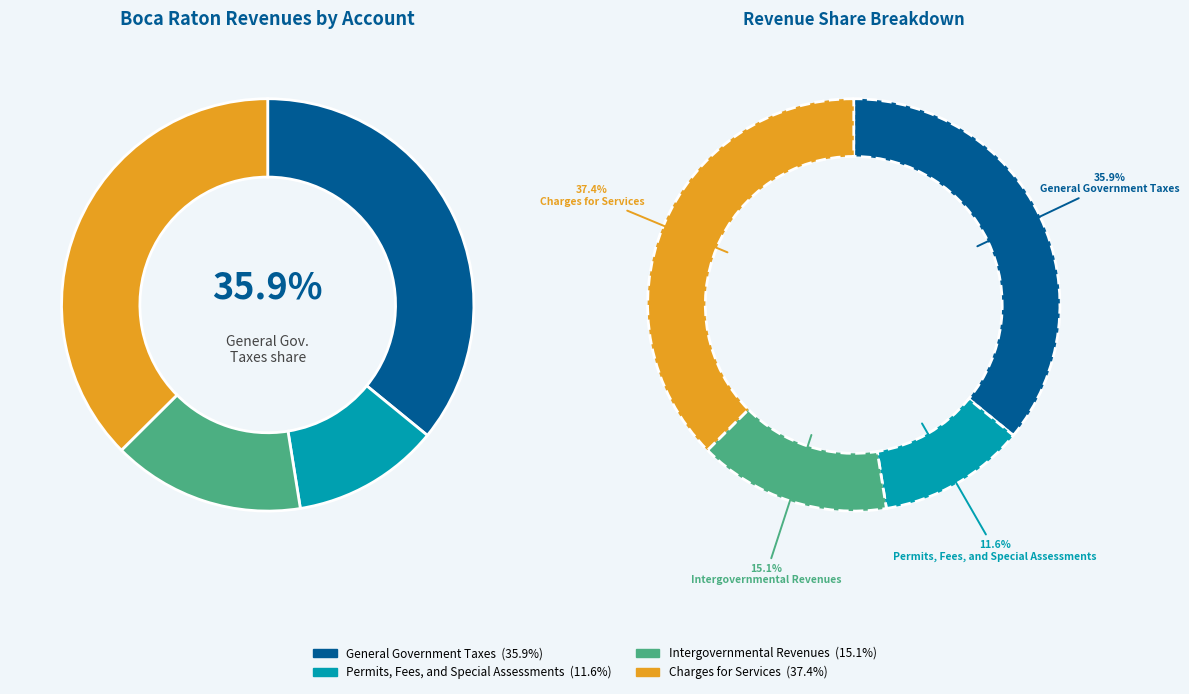

What is the total percentage of Permits, Fees, and Special Assessments and General Government Taxes?

47.5%